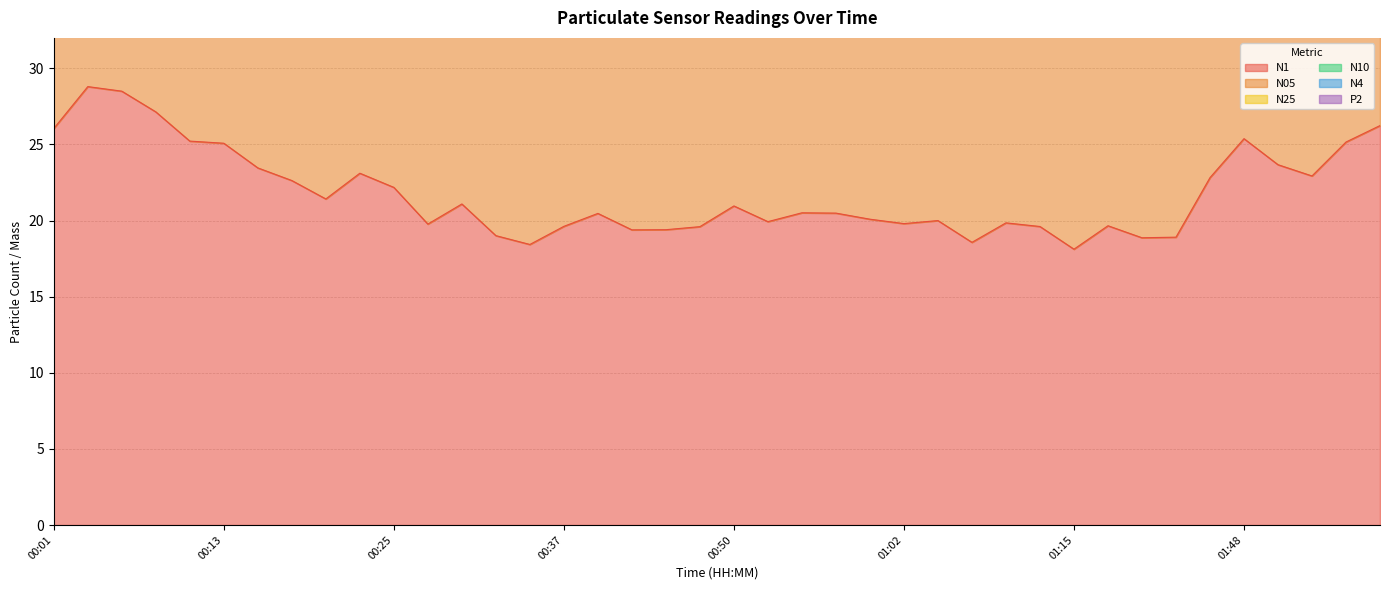

List the series in order of their peak value, lowest first.

N1, N05, P2, N4, N10, N25